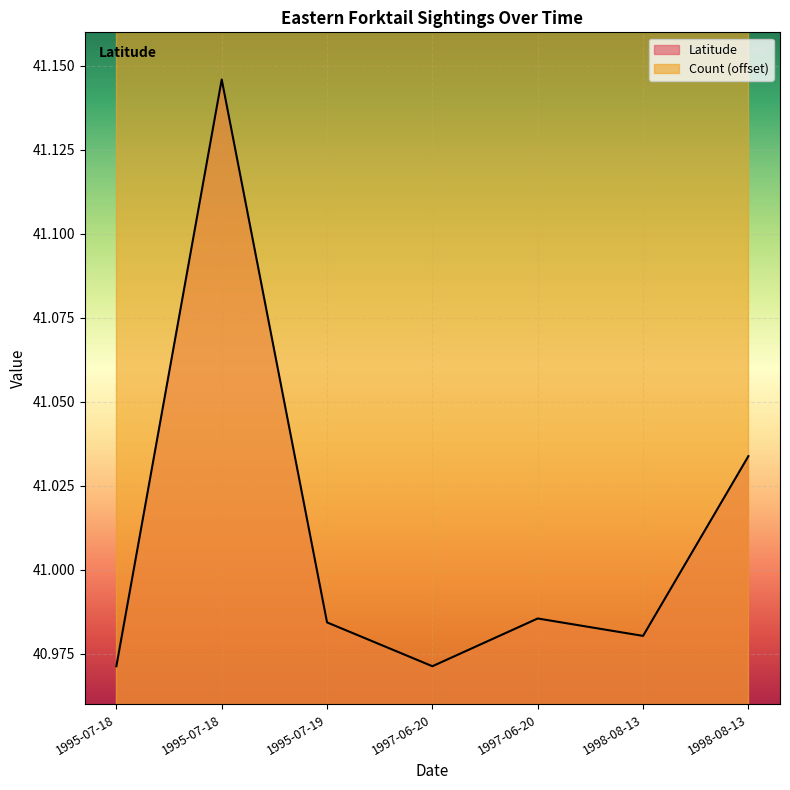

True or false: Count and Latitude intersect in this chart.

False